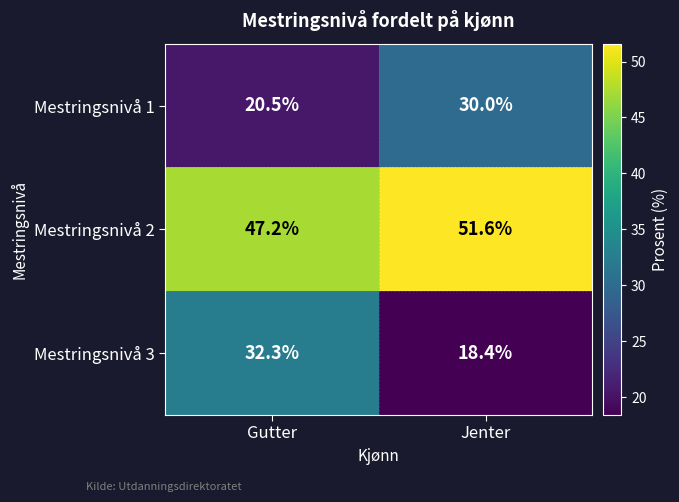

What is the sum of the Mestringsnivå 3 values at Gutter and Jenter?

50.7